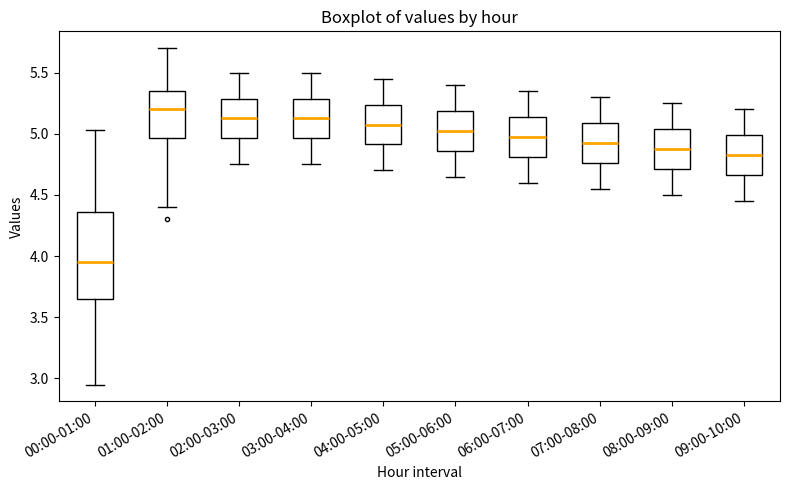

Reading left to right, transcribe this box plot: for each box, give where its median line is, the range the box spans, and where its two whiskers end, as read against the y-axis. The values are not printed on the chart, so give them approximately, as read against the axis.

00:00-01:00: median 3.95, box 3.65 to 4.35, whiskers 2.95 to 5.05
01:00-02:00: median 5.20, box 4.95 to 5.35, whiskers 4.40 to 5.70
02:00-03:00: median 5.15, box 4.95 to 5.30, whiskers 4.75 to 5.50
03:00-04:00: median 5.15, box 4.95 to 5.30, whiskers 4.75 to 5.50
04:00-05:00: median 5.10, box 4.90 to 5.25, whiskers 4.70 to 5.45
05:00-06:00: median 5.05, box 4.85 to 5.20, whiskers 4.65 to 5.40
06:00-07:00: median 5.00, box 4.80 to 5.15, whiskers 4.60 to 5.35
07:00-08:00: median 4.95, box 4.75 to 5.10, whiskers 4.55 to 5.30
08:00-09:00: median 4.90, box 4.70 to 5.05, whiskers 4.50 to 5.25
09:00-10:00: median 4.85, box 4.65 to 5.00, whiskers 4.45 to 5.20